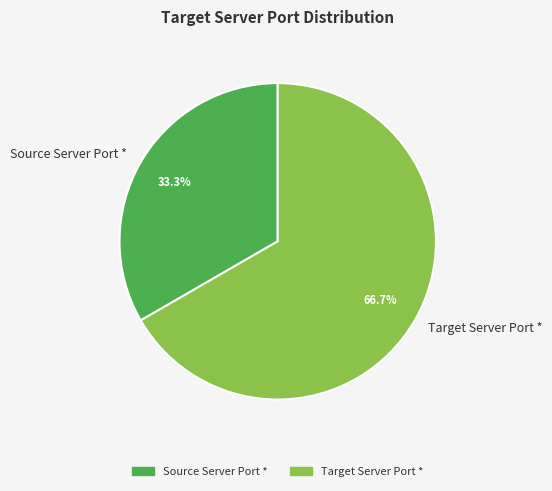

Which has a higher value, Target Server Port * or Source Server Port *?

Target Server Port *